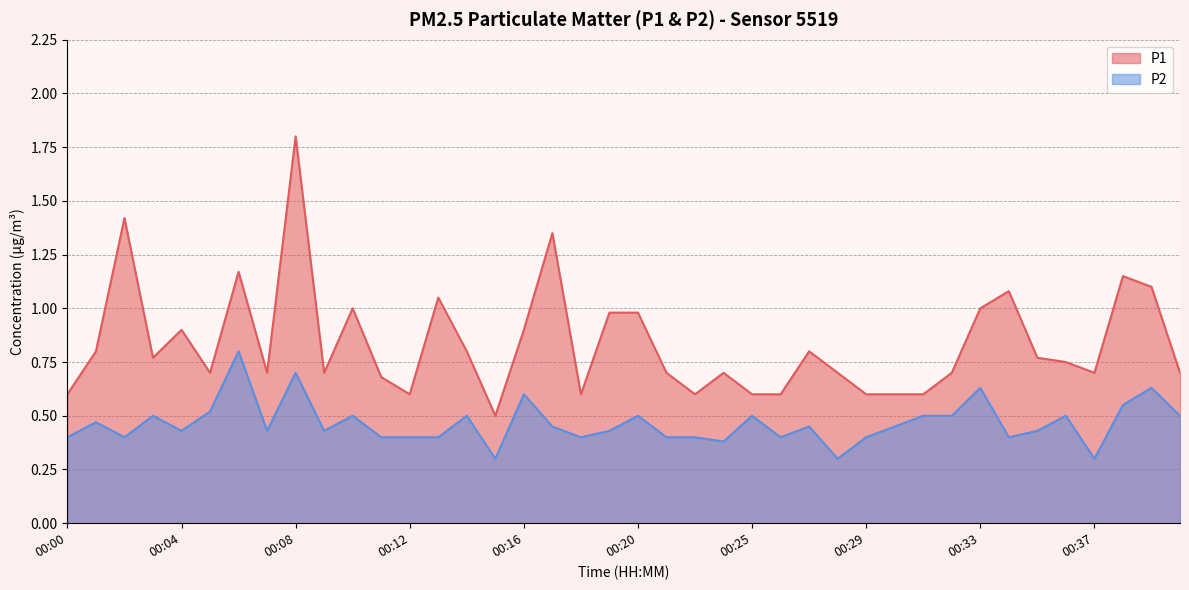

True or false: P2 has a value of 0.5 at 00:03.

True